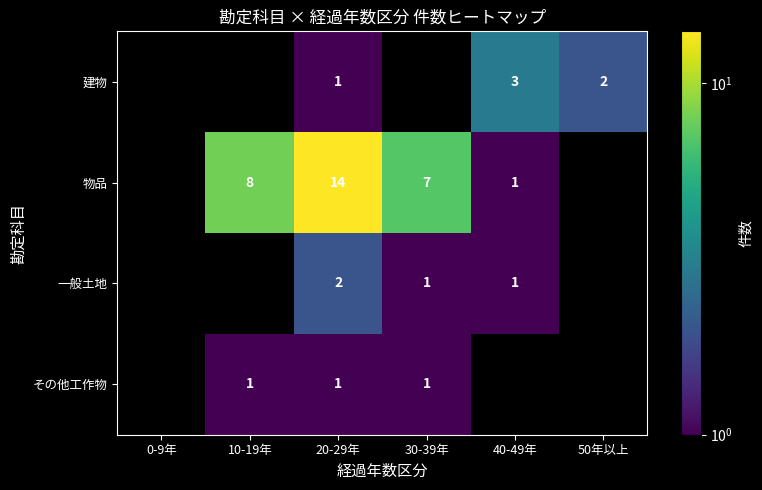

What is the sum of the 物品 values at 20-29年 and 30-39年?

21